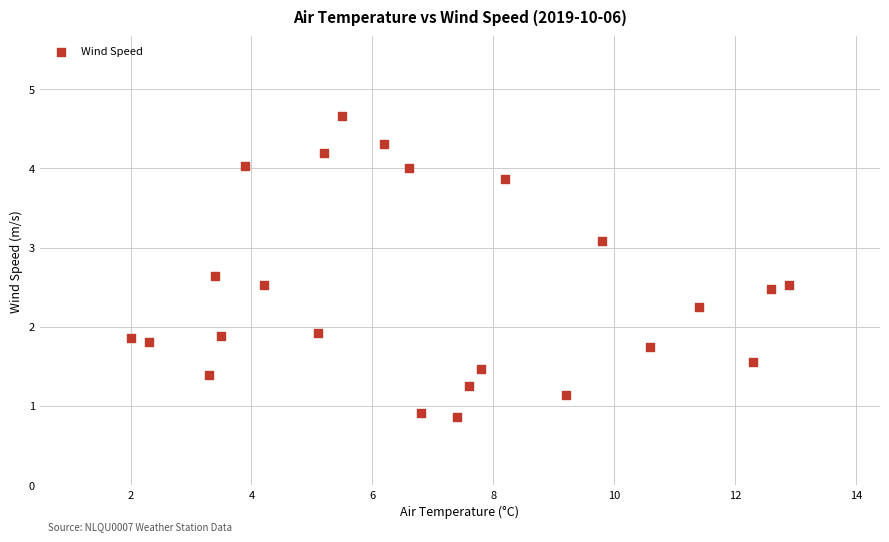

What is the range of X values (max minus min)?

10.9